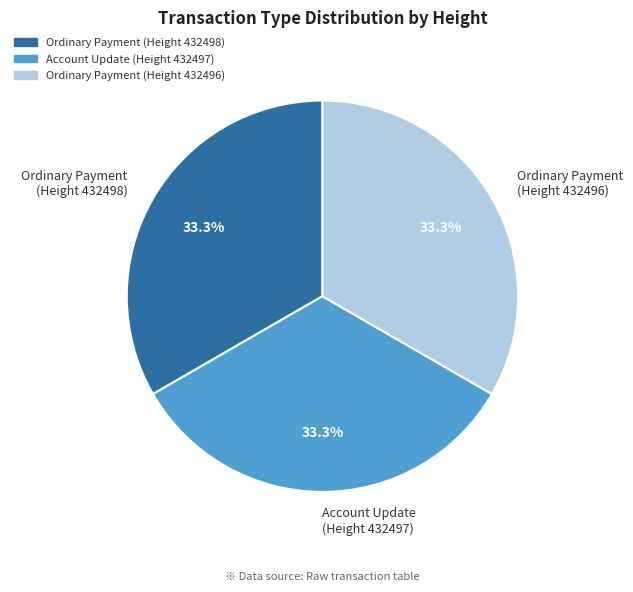

Combined, do Account Update (Height 432497) and Ordinary Payment (Height 432496) account for over 50%?

Yes